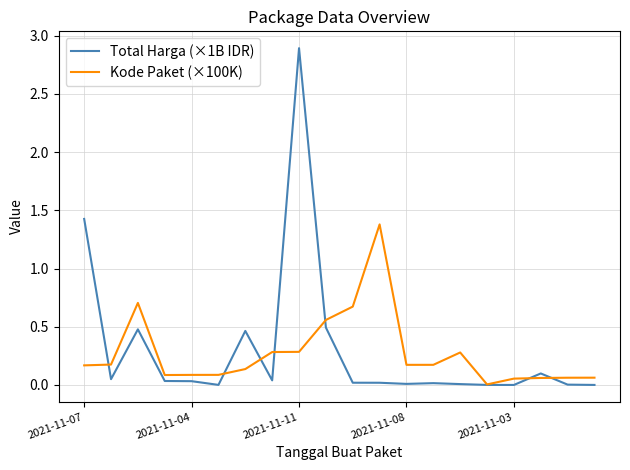

What is the maximum value for Total Harga (×1B IDR)?

2.9